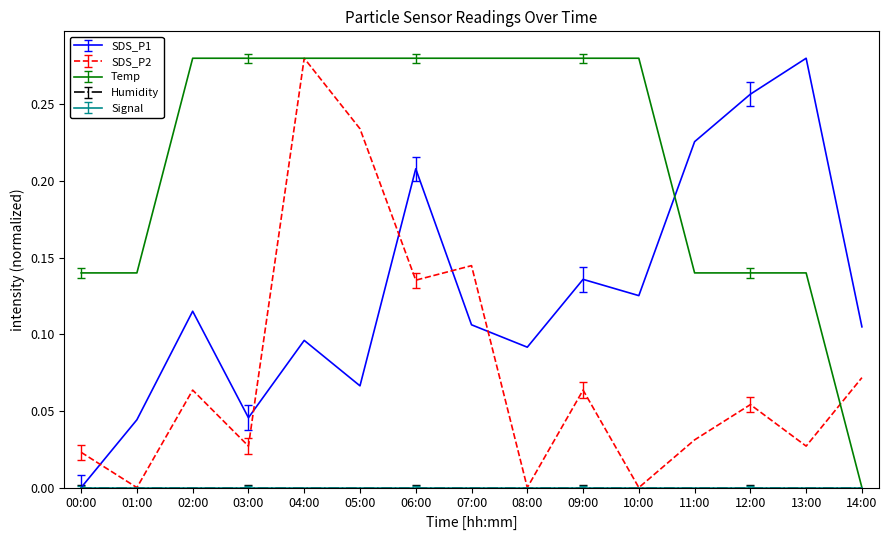

After their last crossing, which series has the higher values: SDS_P1 or SDS_P2?

SDS_P1